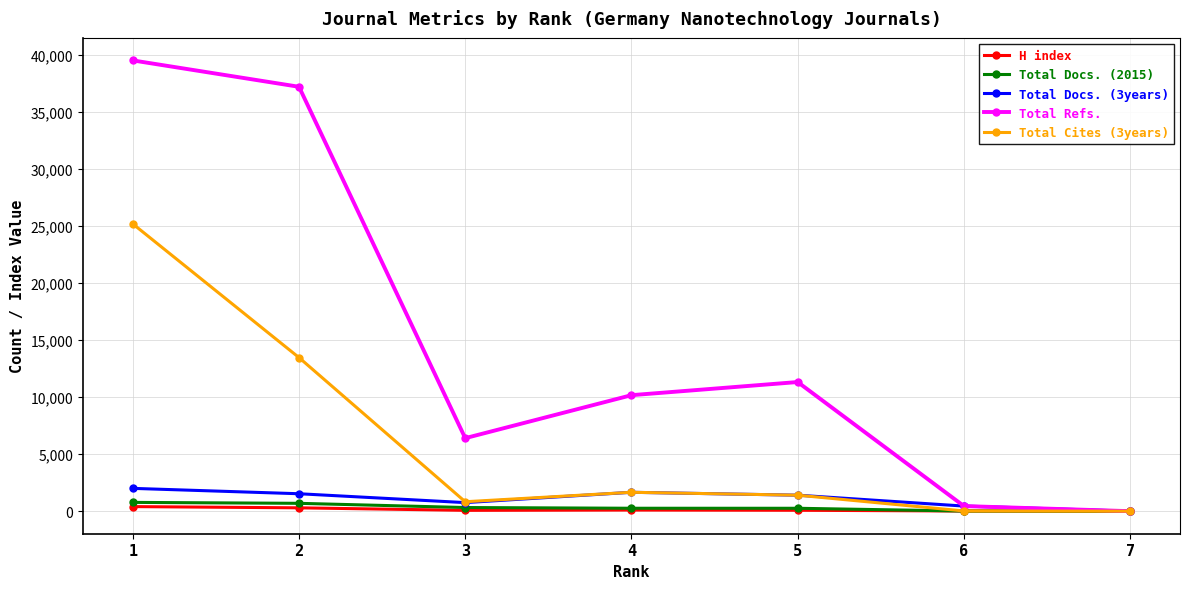

Which series has the largest range (max minus min)?

Total Refs.